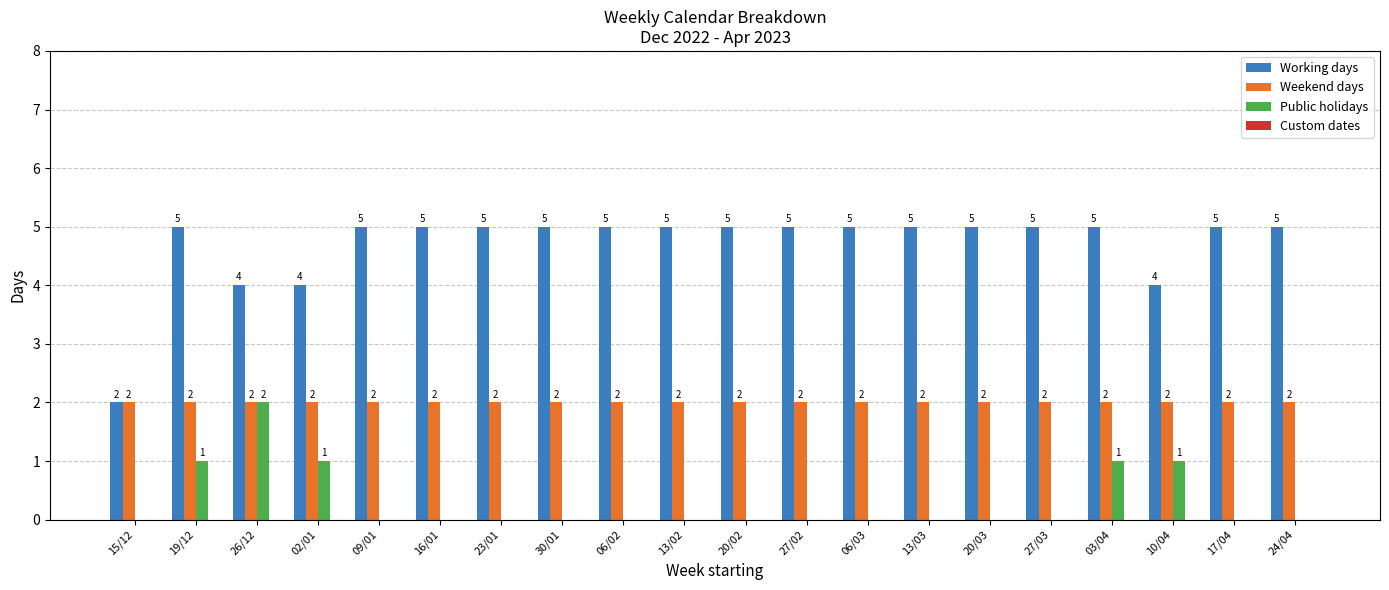

Reading right to left, what are all the values shown in this chart?

Working days: 24/04=5	17/04=5	10/04=4	03/04=5	27/03=5	20/03=5	13/03=5	06/03=5	27/02=5	20/02=5	13/02=5	06/02=5	30/01=5	23/01=5	16/01=5	09/01=5	02/01=4	26/12=4	19/12=5	15/12=2
Weekend days: 24/04=2	17/04=2	10/04=2	03/04=2	27/03=2	20/03=2	13/03=2	06/03=2	27/02=2	20/02=2	13/02=2	06/02=2	30/01=2	23/01=2	16/01=2	09/01=2	02/01=2	26/12=2	19/12=2	15/12=2
Public holidays: 24/04=0	17/04=0	10/04=1	03/04=1	27/03=0	20/03=0	13/03=0	06/03=0	27/02=0	20/02=0	13/02=0	06/02=0	30/01=0	23/01=0	16/01=0	09/01=0	02/01=1	26/12=2	19/12=1	15/12=0